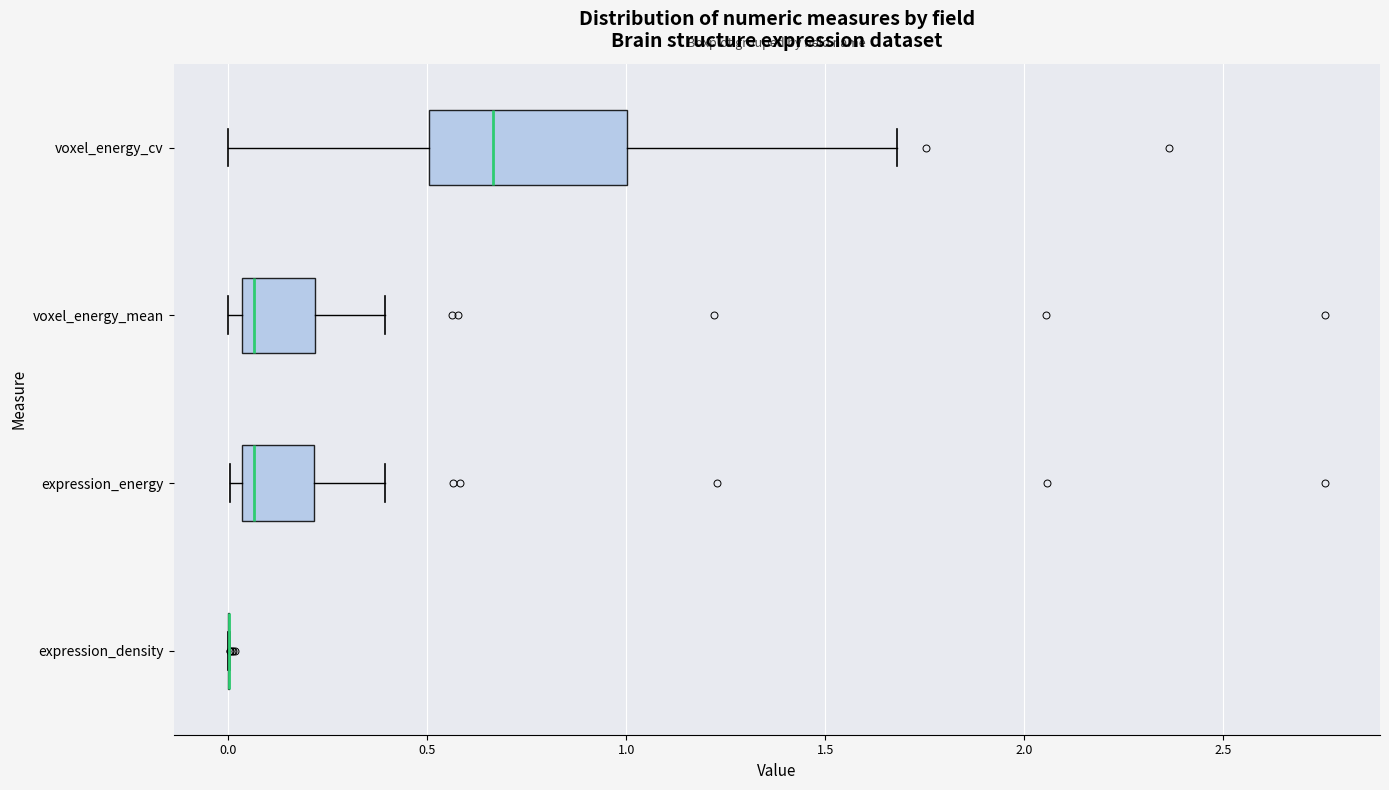

Reading bottom to top, transcribe this box plot: for each box, give where its median line is, the range the box spans, and where its two whiskers end, as read against the x-axis. The values are not printed on the chart, so give them approximately, as read against the axis.

expression_density: box collapsed to a line at 0.00, whiskers 0.00 to 0.00
expression_energy: median 0.05 (just right of the box's left edge), box 0.05 to 0.20, whiskers 0.00 to 0.40
voxel_energy_mean: median 0.05 (just right of the box's left edge), box 0.05 to 0.20, whiskers 0.00 to 0.40
voxel_energy_cv: median 0.65, box 0.50 to 1.00, whiskers 0.00 to 1.70